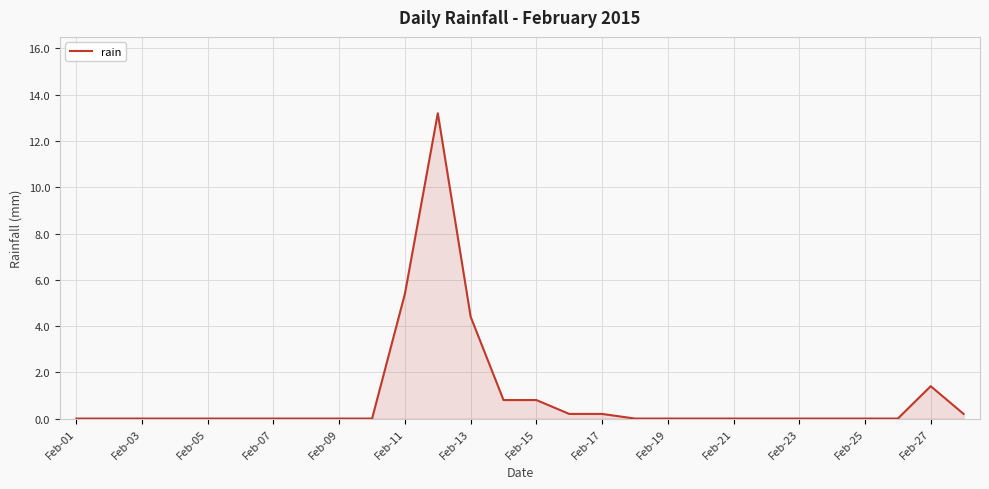

What is the difference between the maximum and minimum values?

13.2